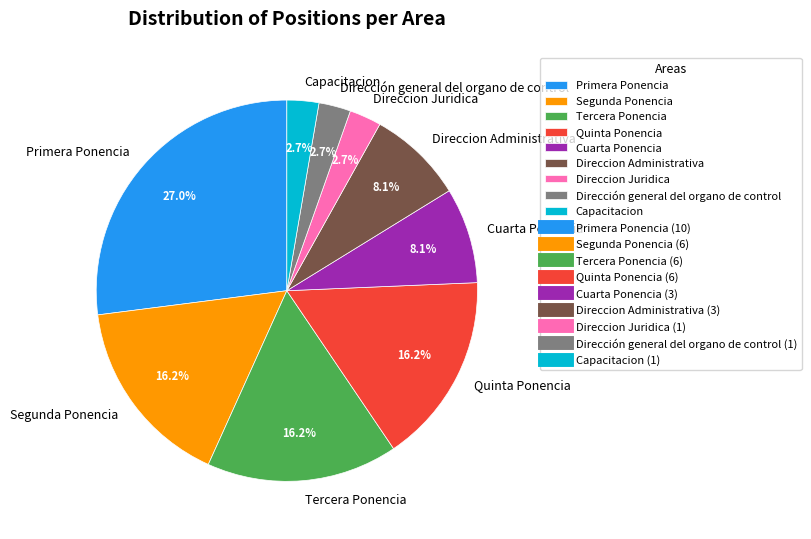

What is the largest slice in the pie chart?

Primera Ponencia